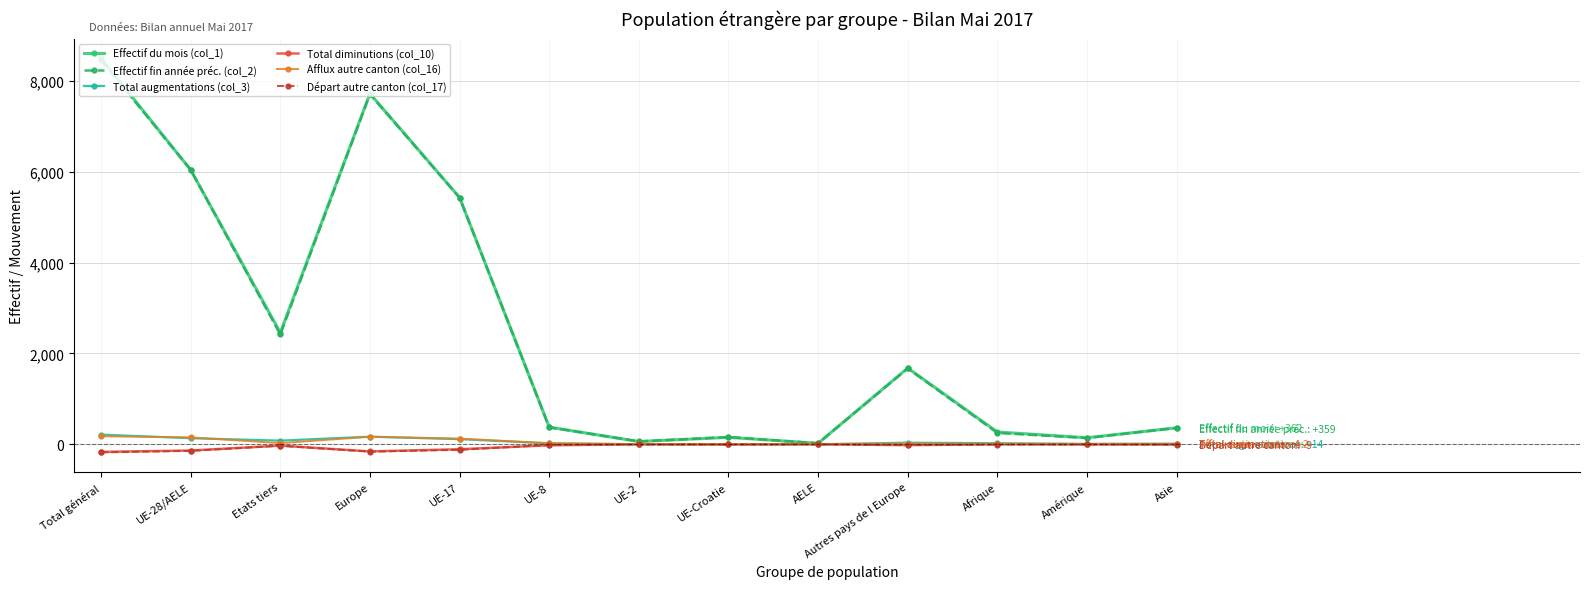

What is the maximum value for Effectif fin année préc. (col_2)?

8463